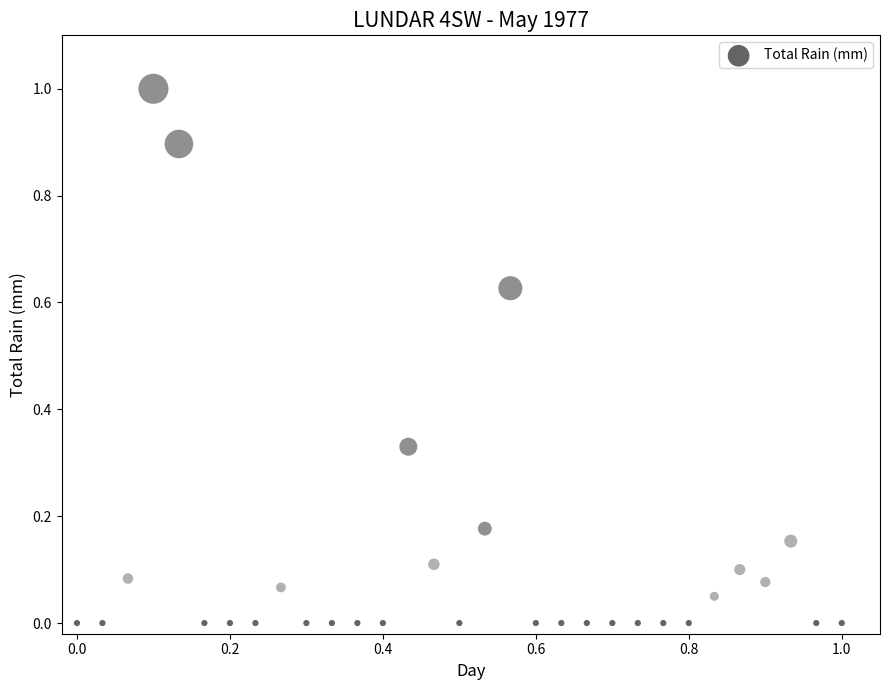

What is the range of Y values (max minus min)?

1.0